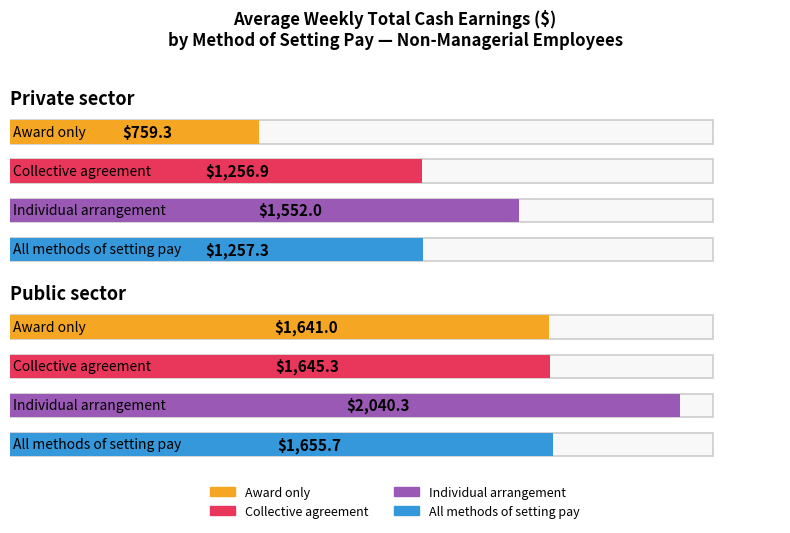

The Collective agreement series shows 547.0 at Private sector. True or false?

False